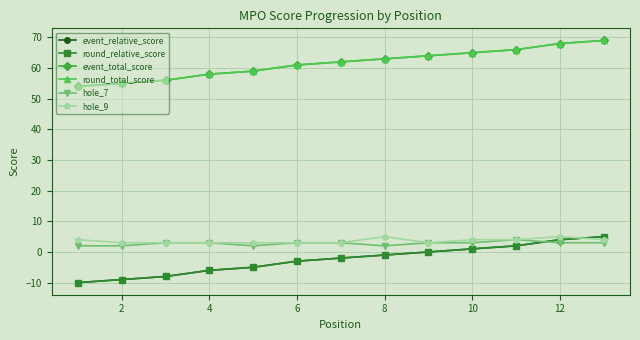

What is the value of the round_relative_score point at the 1st from the left?

-10